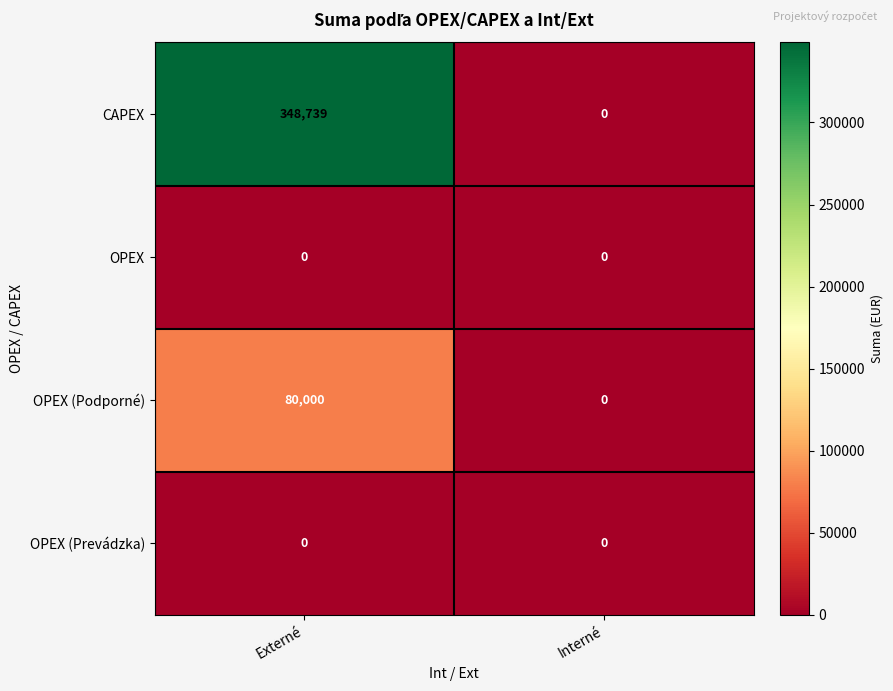

How many categories are shown in the chart?

2